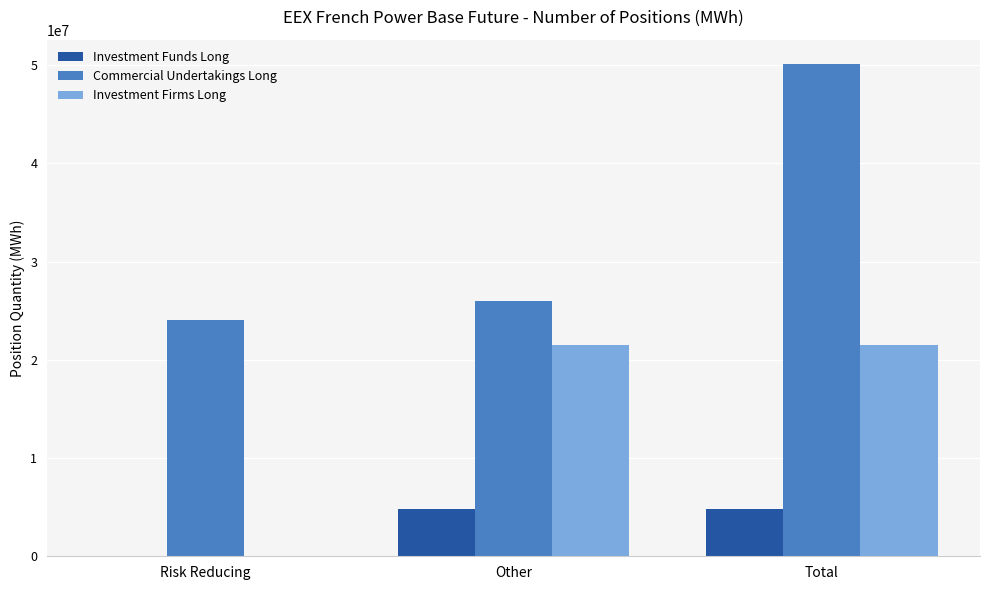

What is the sum of all Investment Funds Long values?

9704852